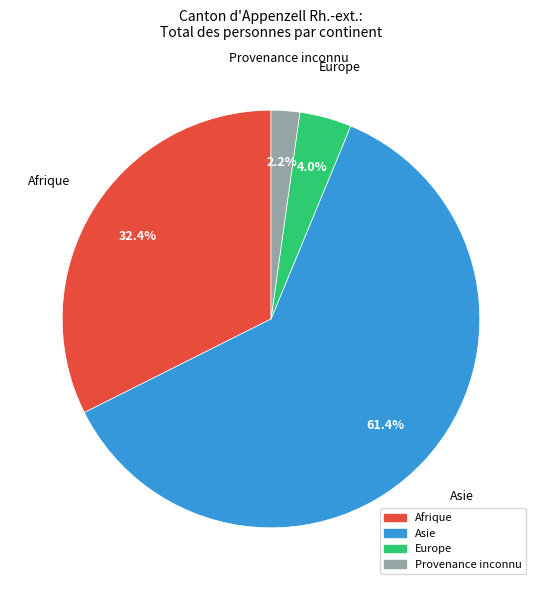

Which category has the smallest portion of the pie?

Provenance inconnu